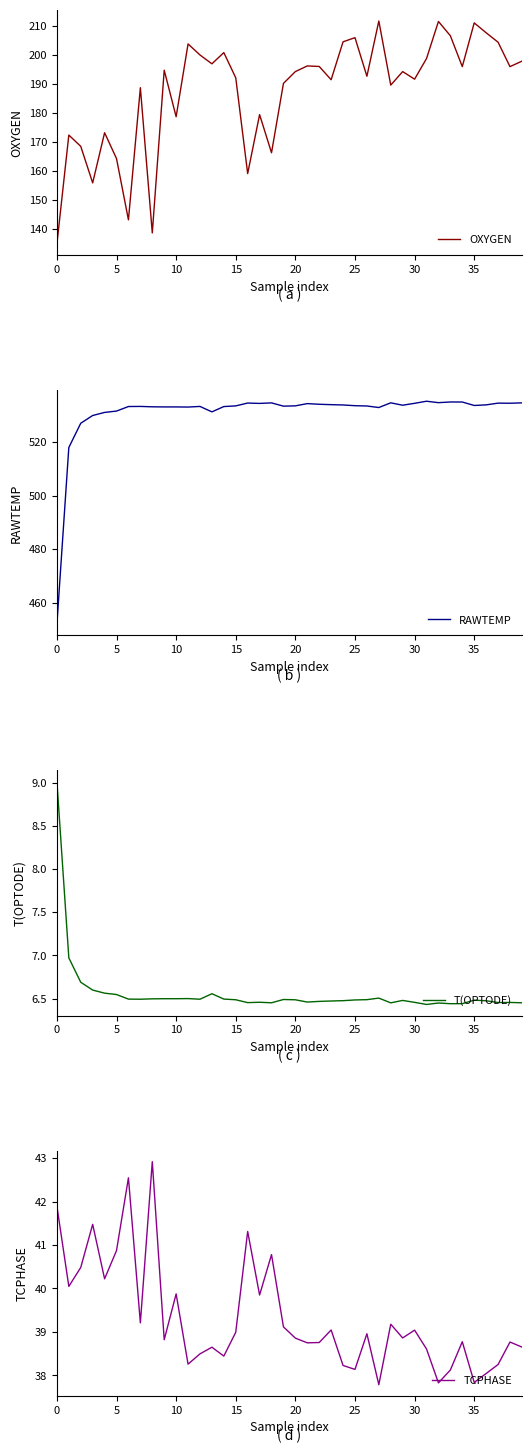

True or false: OXYGEN has a value of 194.2 at 20.

True